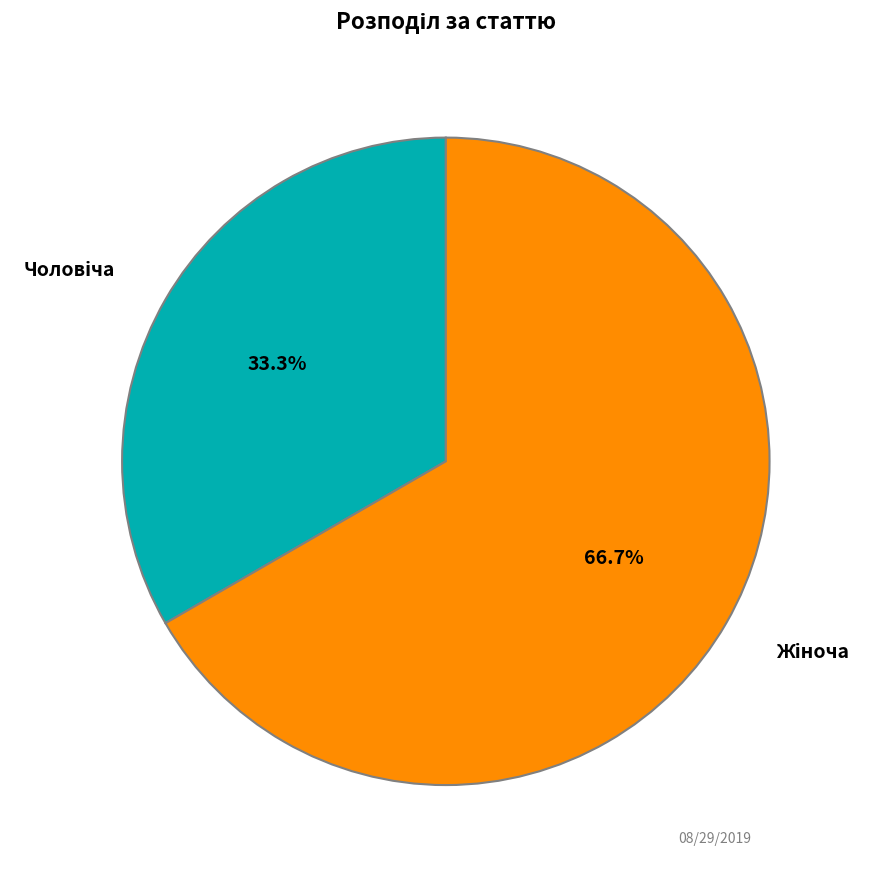

Is there any slice that represents more than half of the pie?

Yes